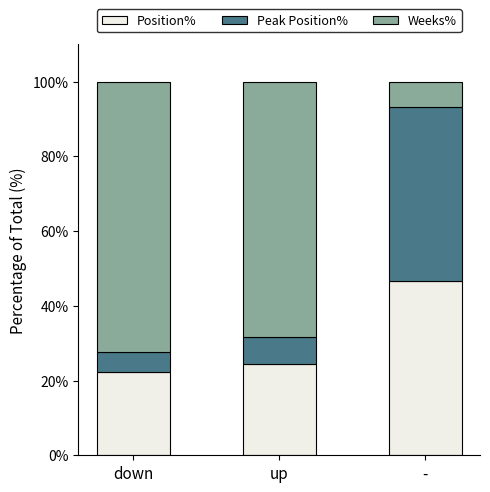

What is the sum of all Position% values?

93.5